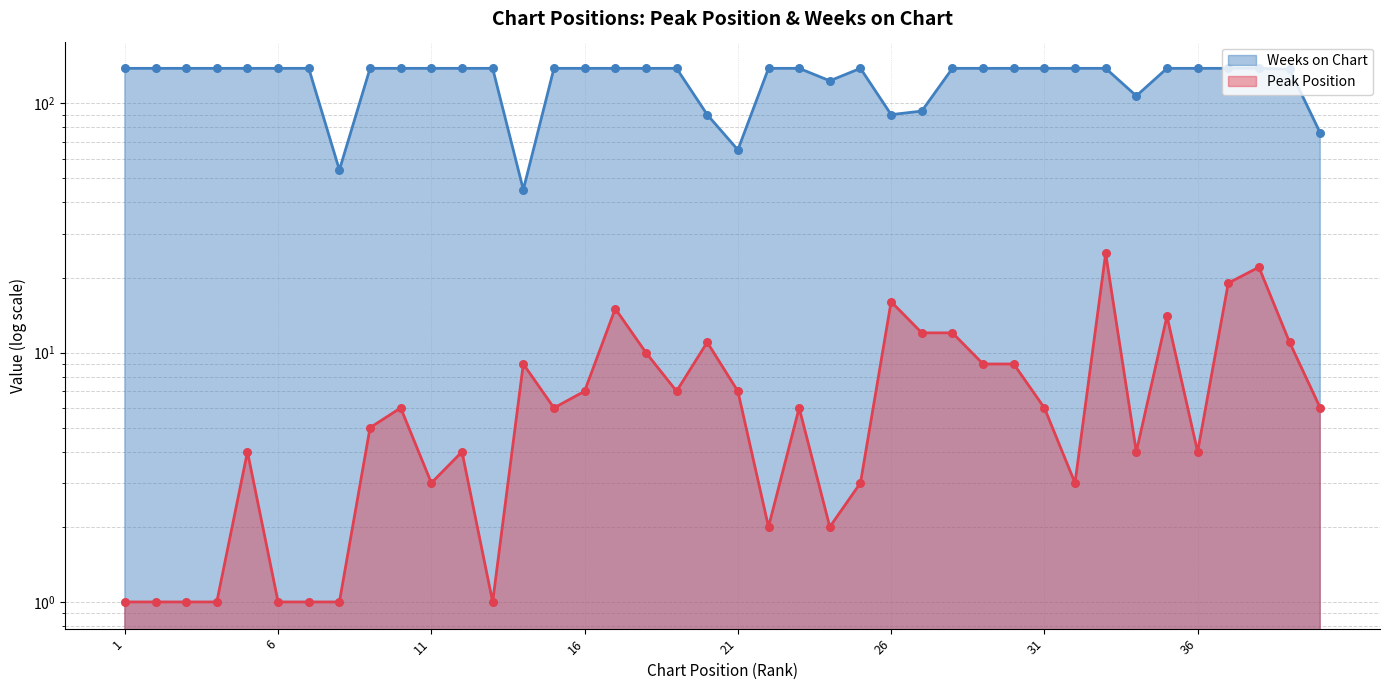

At which category is the sum across all series the highest?

33